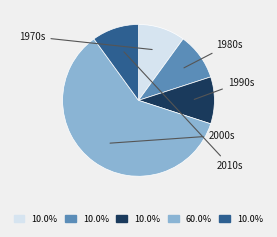

How many slices are in this pie chart?

5